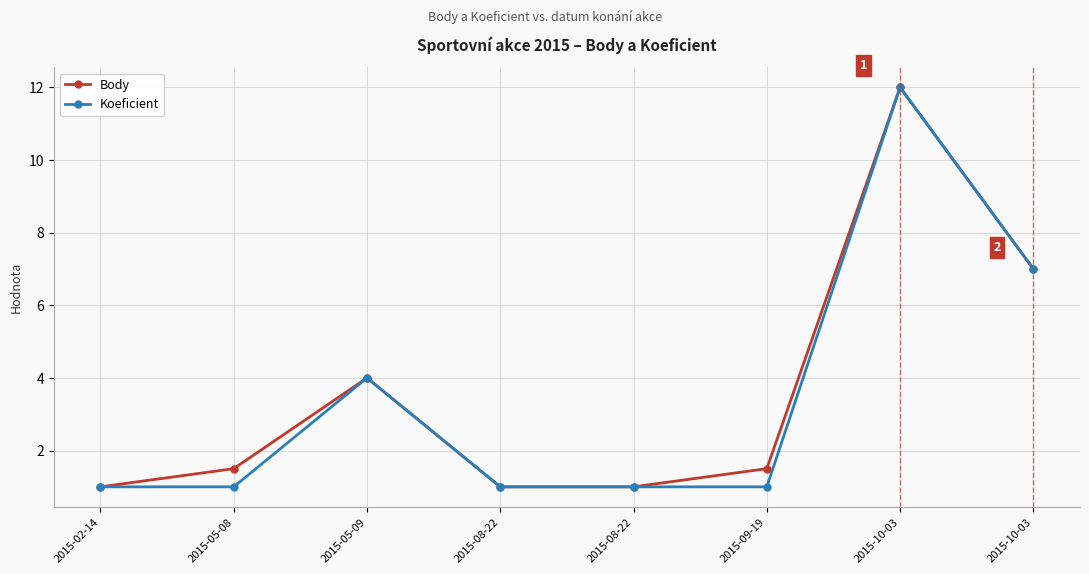

Rank the series at 2015-10-03 from lowest to highest value.

Body, Koeficient